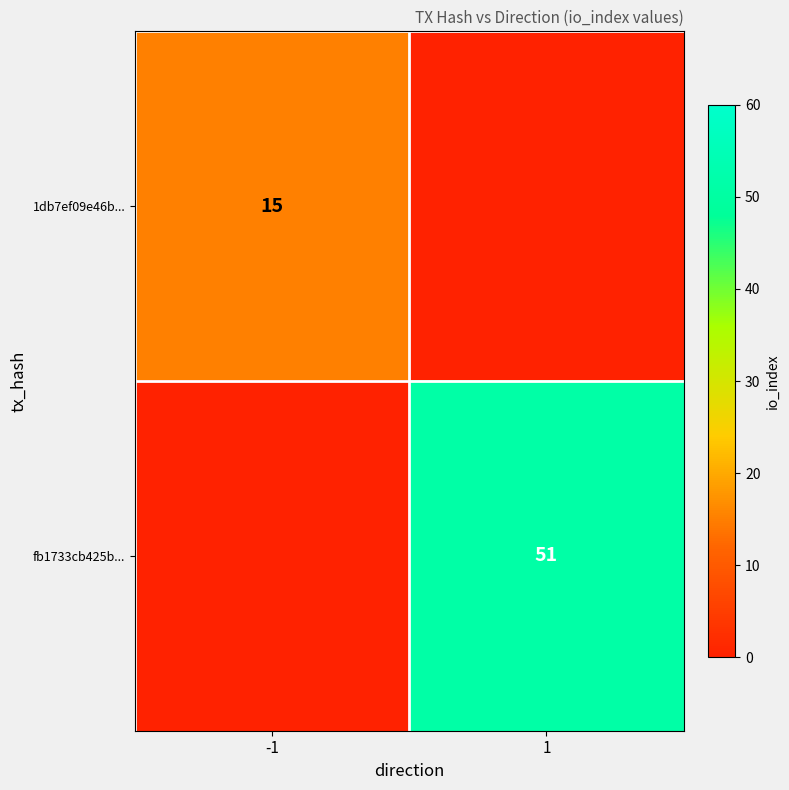

The value of 1db7ef09e46b... at -1 is 8. True or false?

False